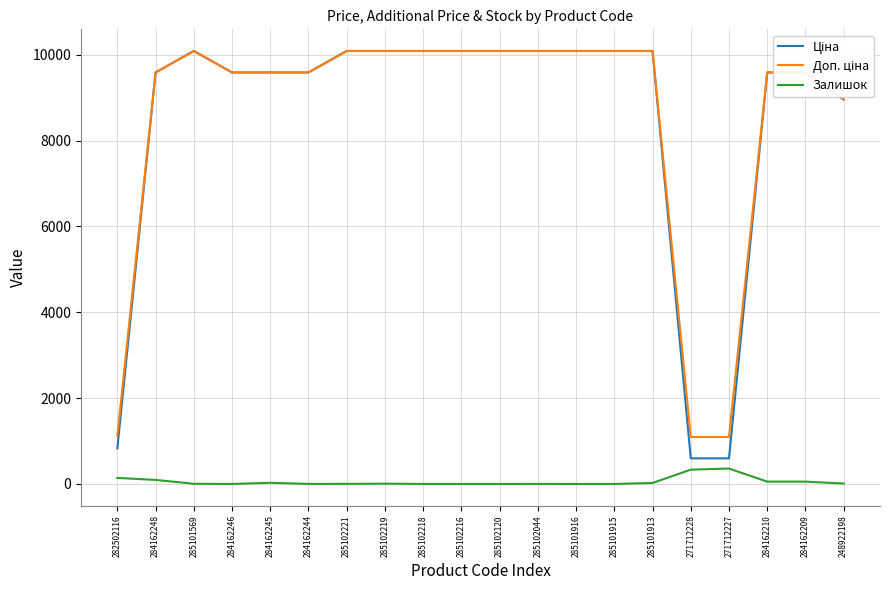

Is this an area chart (filled region under the line)?

No